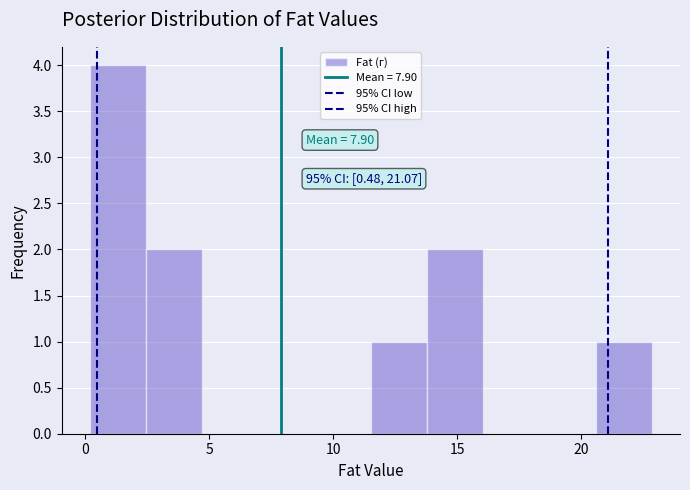

Over which range of the x-axis is the bar tallest?

0.0 to 2.5